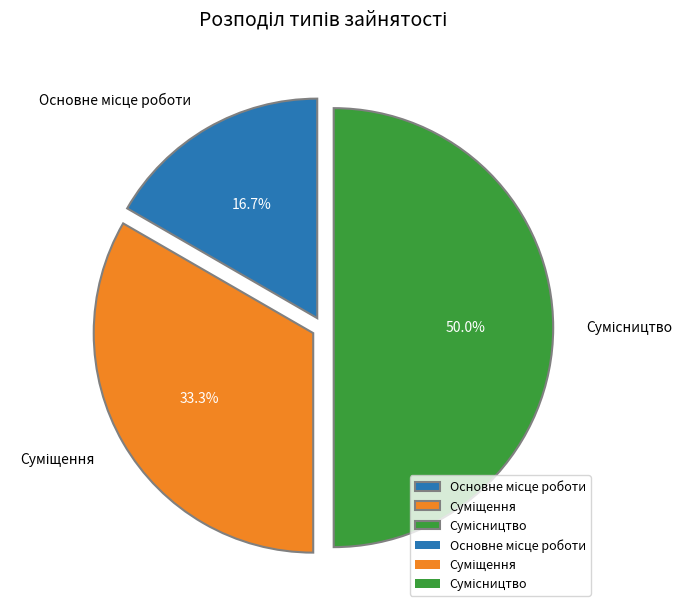

True or false: Суміщення accounts for 33% of the total.

True